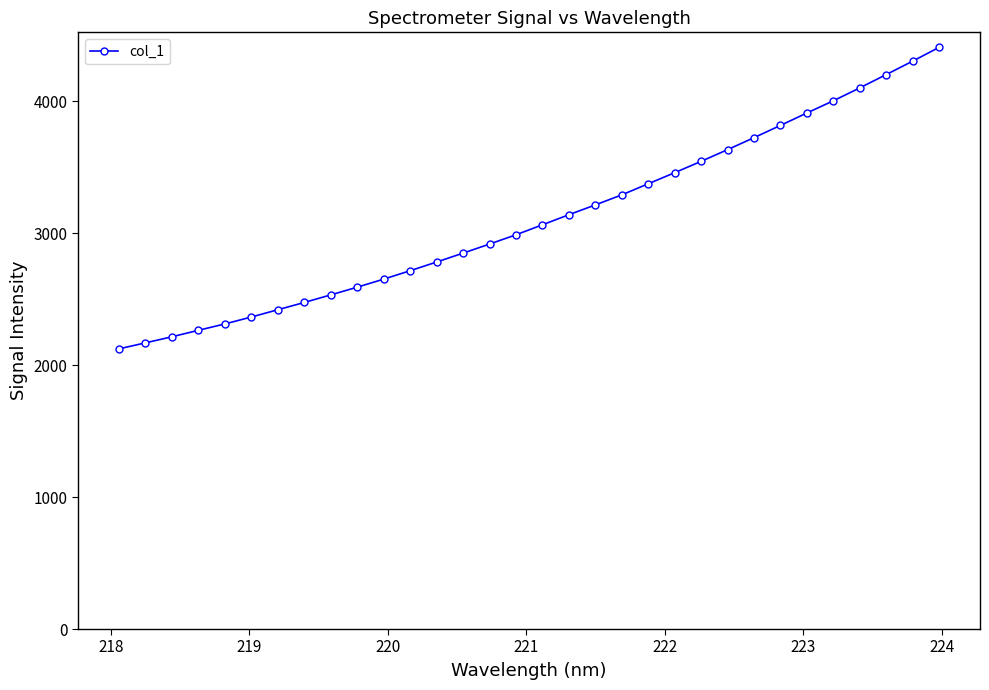

What is the minimum value shown in the chart?

2124.6